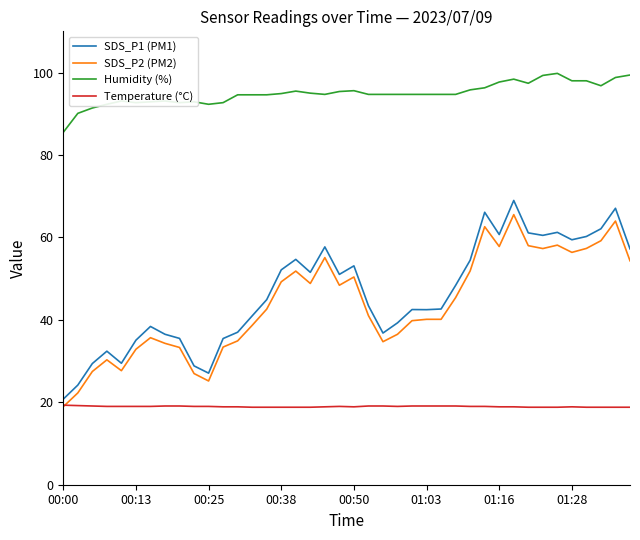

Which series has the largest total across all categories?

Humidity (%)